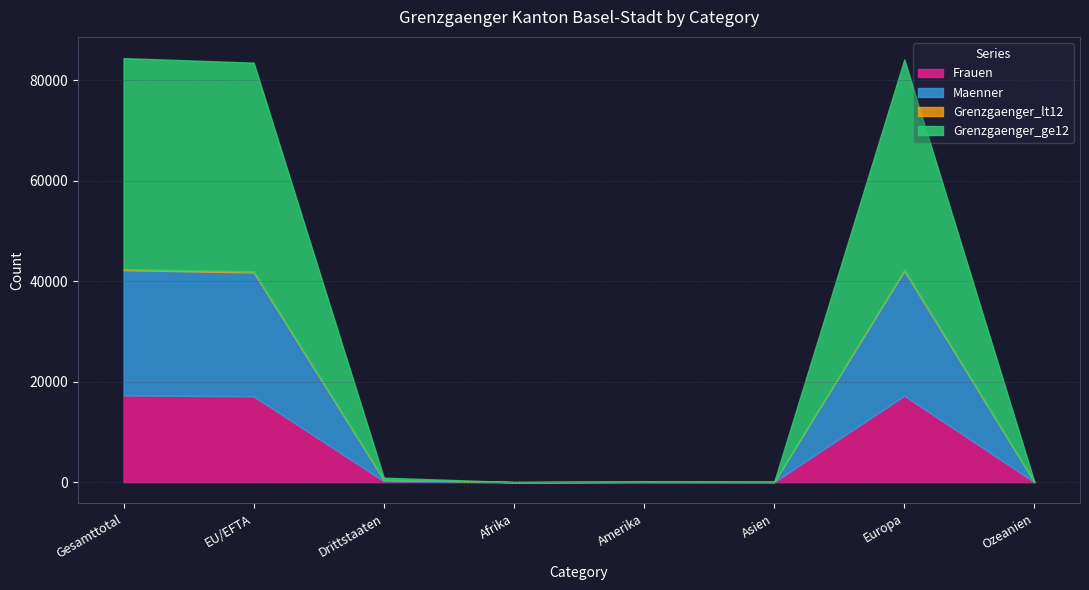

Which category has the lowest value across all series?

Afrika